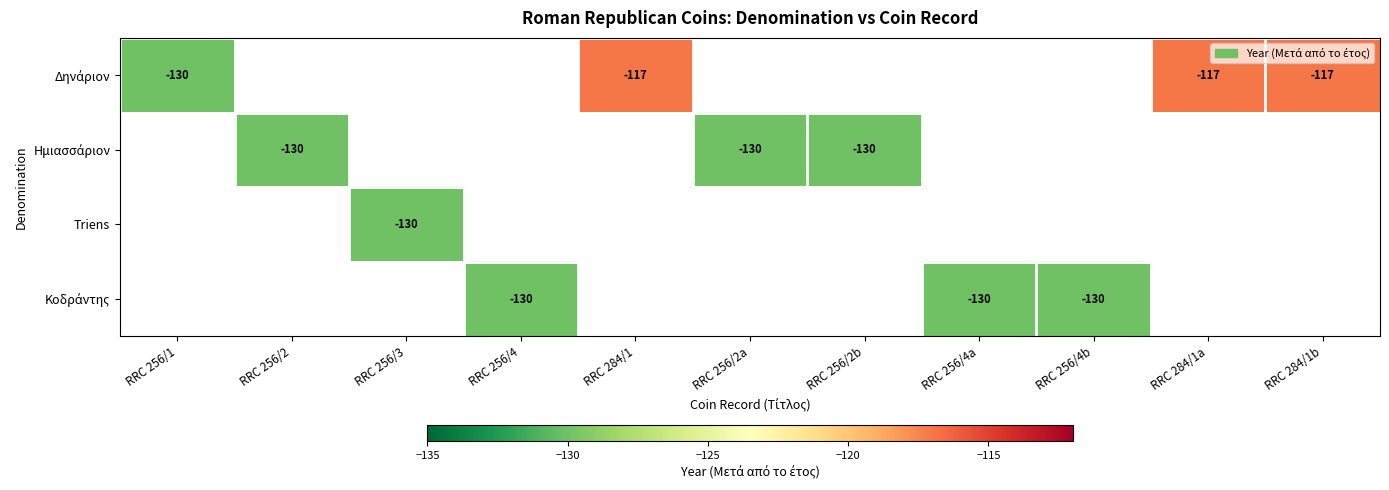

The value of Triens at RRC 256/3 is -130. True or false?

True